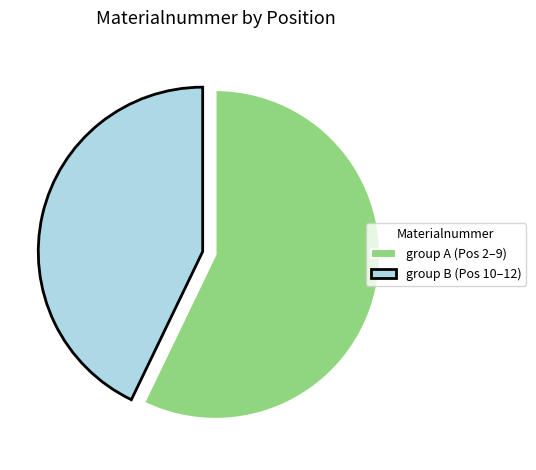

True or false: group A (Pos 2–9) accounts for 57% of the total.

True